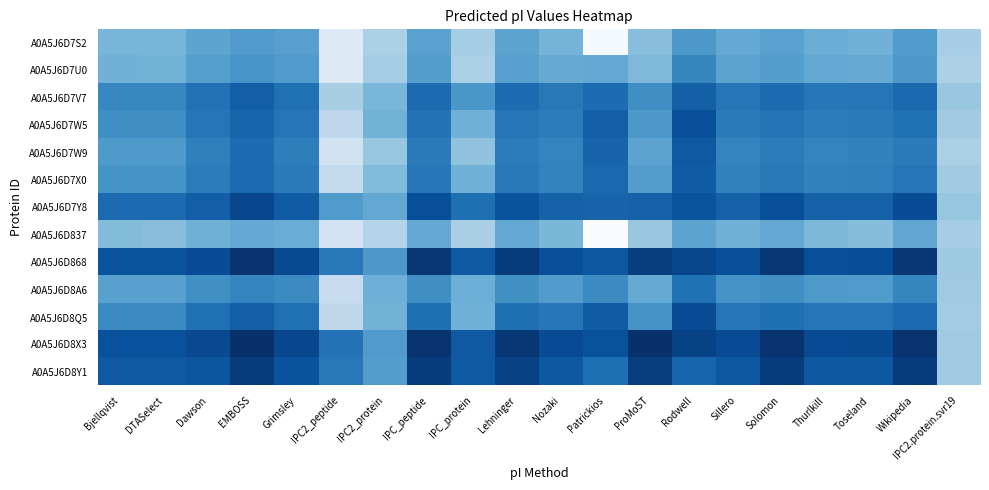

What is the smallest value displayed?

7.6